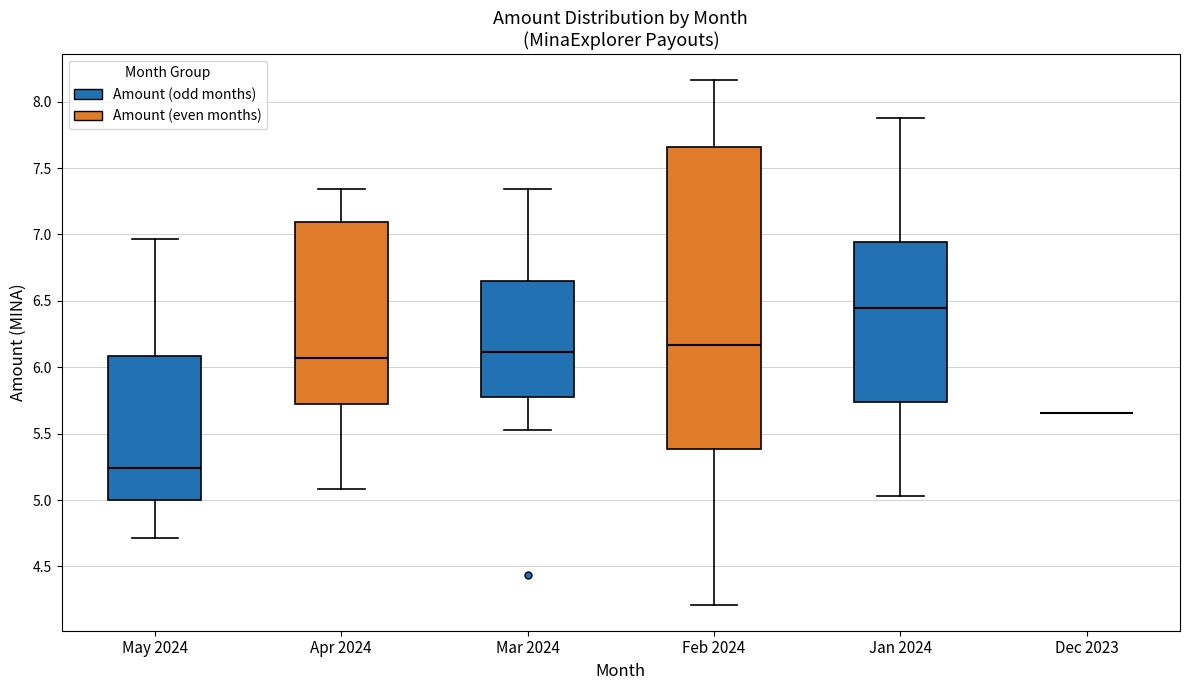

Which box is the tallest, from its lower edge to its upper edge?

Feb 2024